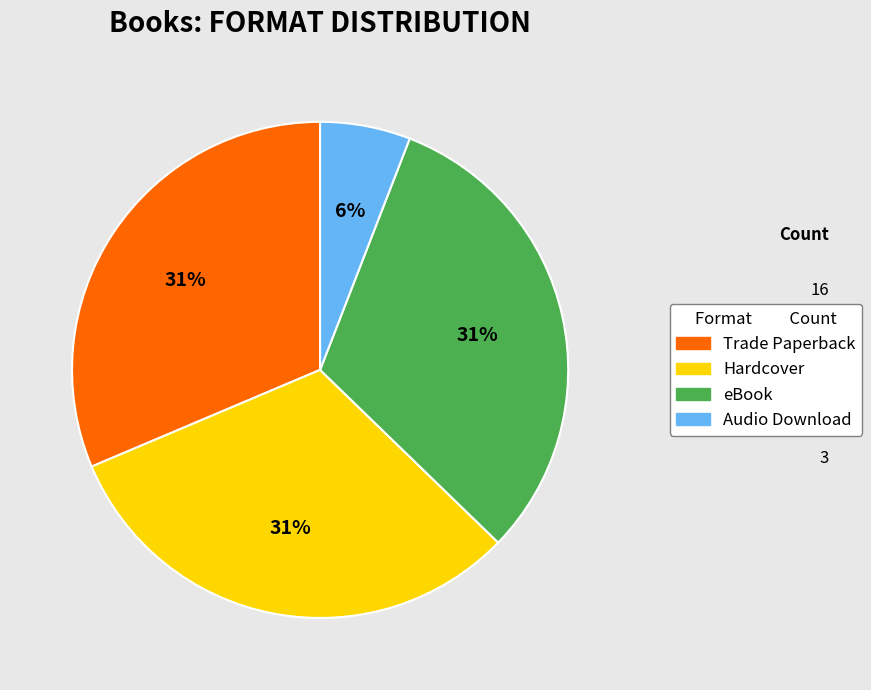

Combined, do Audio Download and eBook account for over 50%?

No